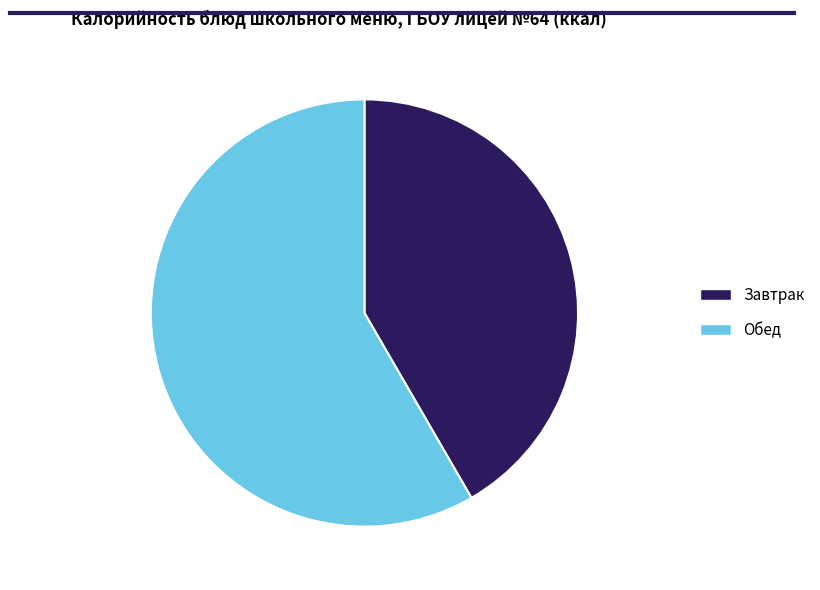

Is there a majority slice in this chart?

Yes